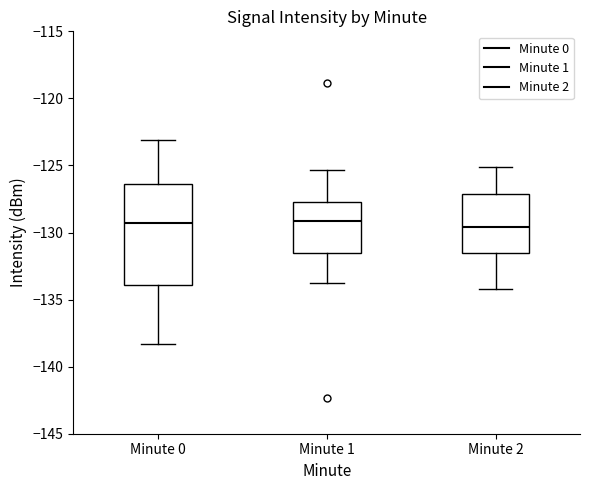

Reading left to right, read every box against the y-axis: the position of its median line, the range the box covers, and the ends of its whiskers. The values are not printed on the chart, so give them approximately, as read against the axis.

Minute 0: median -129.5, box -134.0 to -126.5, whiskers -138.5 to -123.0
Minute 1: median -129.0, box -131.5 to -128.0, whiskers -133.5 to -125.5
Minute 2: median -129.5, box -131.5 to -127.0, whiskers -134.0 to -125.0